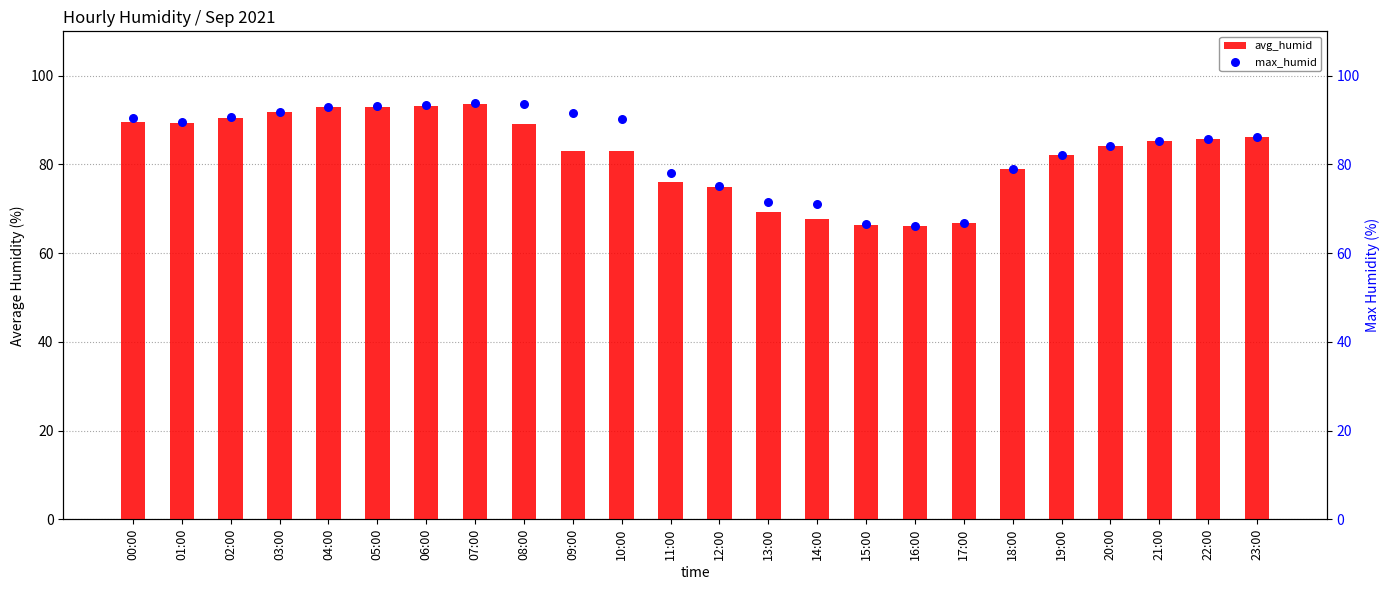

Which series has the largest total across all categories?

max_humid